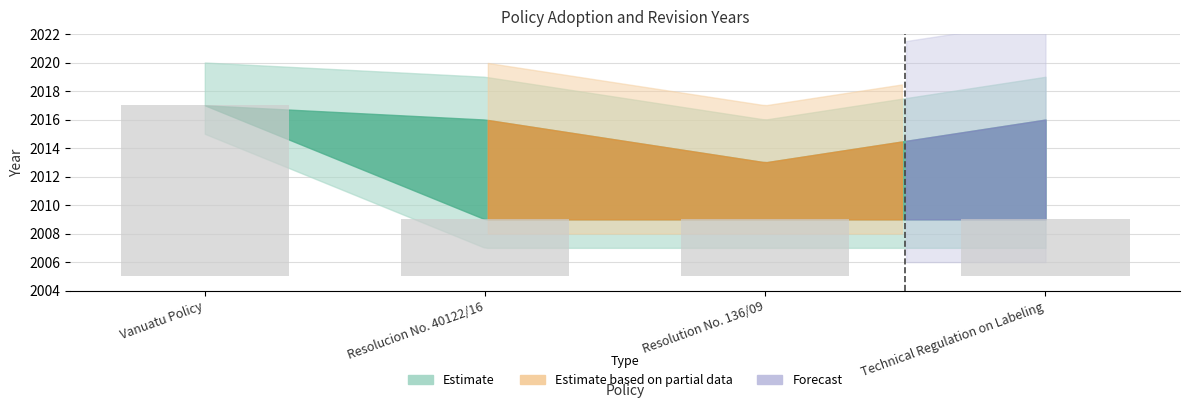

Rank the categories by value from lowest to highest.

Resolucion No. 40122/16, Resolution No. 136/09, Technical Regulation on Labeling, Vanuatu Policy